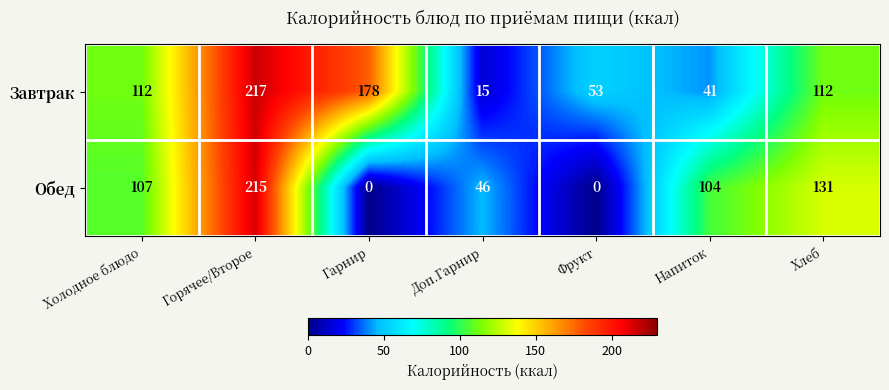

Reading left to right, transcribe all the data shown in this chart.

Завтрак: 112	217	178	15	53	41	112
Обед: 107	215	0	46	0	104	131